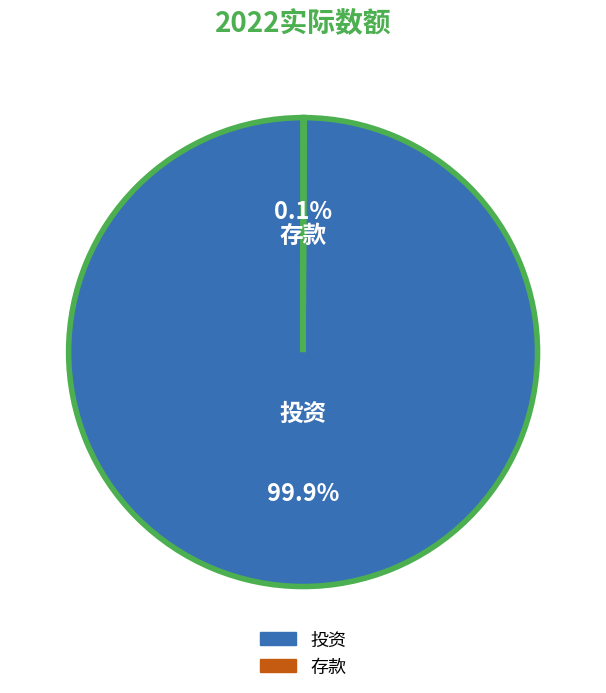

Does 投资 represent more than half of the total?

Yes